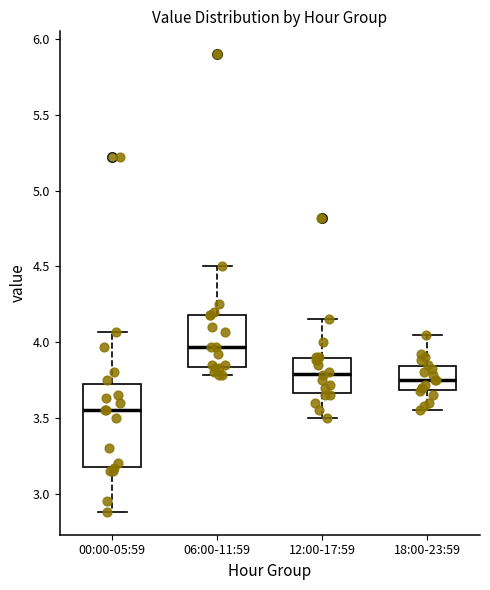

Reading left to right, transcribe this box plot: for each box, give where its median line is, the range the box spans, and where its two whiskers end, as read against the y-axis. The values are not printed on the chart, so give them approximately, as read against the axis.

00:00-05:59: median 3.55, box 3.20 to 3.75, whiskers 2.90 to 4.05
06:00-11:59: median 3.95, box 3.85 to 4.20, whiskers 3.80 to 4.50
12:00-17:59: median 3.80, box 3.65 to 3.90, whiskers 3.50 to 4.15
18:00-23:59: median 3.75, box 3.70 to 3.85, whiskers 3.55 to 4.05